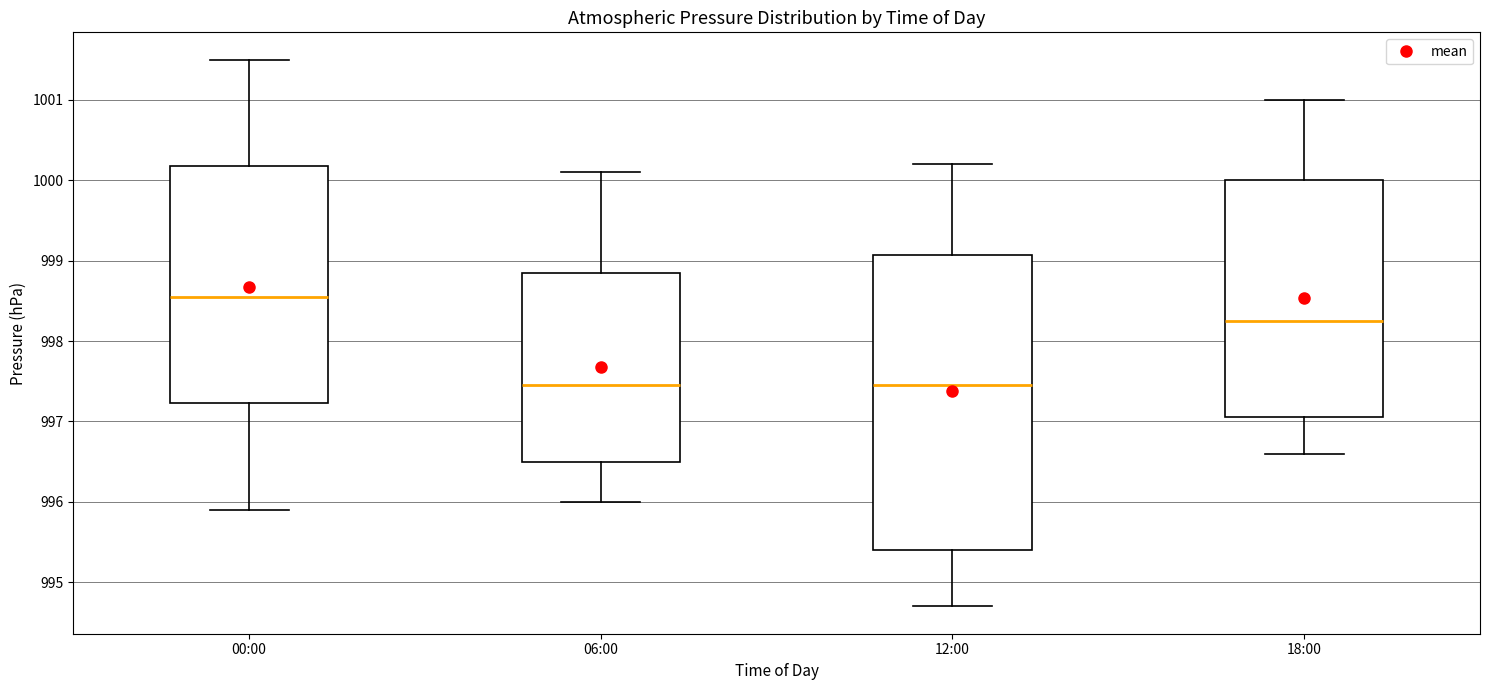

Reading left to right, transcribe this box plot: for each box, give where its median line is, the range the box spans, and where its two whiskers end, as read against the y-axis. The values are not printed on the chart, so give them approximately, as read against the axis.

00:00: median 998.6, box 997.2 to 1000.2, whiskers 995.9 to 1001.5
06:00: median 997.5, box 996.5 to 998.9, whiskers 996.0 to 1000.1
12:00: median 997.5, box 995.4 to 999.1, whiskers 994.7 to 1000.2
18:00: median 998.3, box 997.1 to 1000.0, whiskers 996.6 to 1001.0